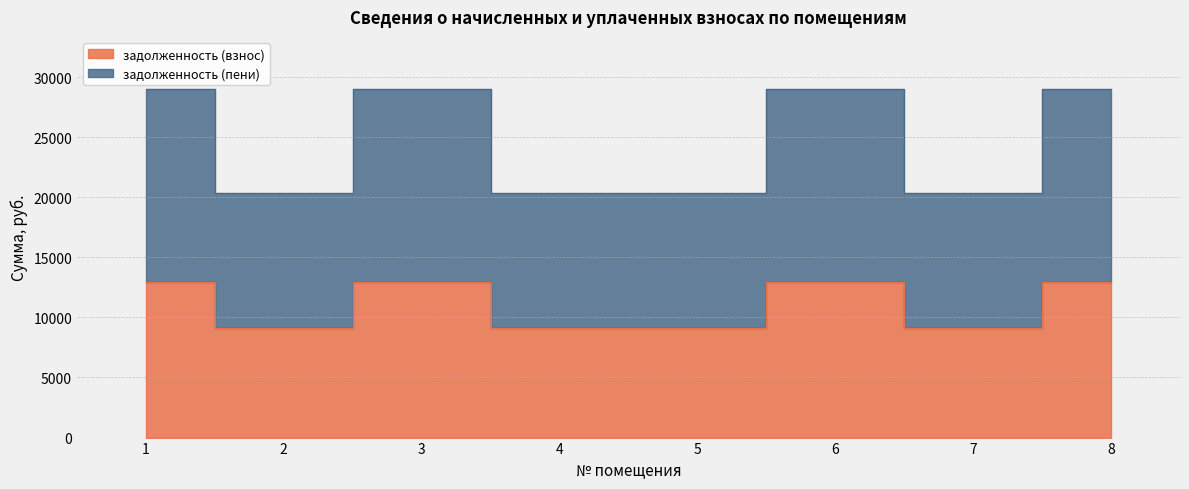

The задолженность (пени) series shows 28992.0 at 8. True or false?

True